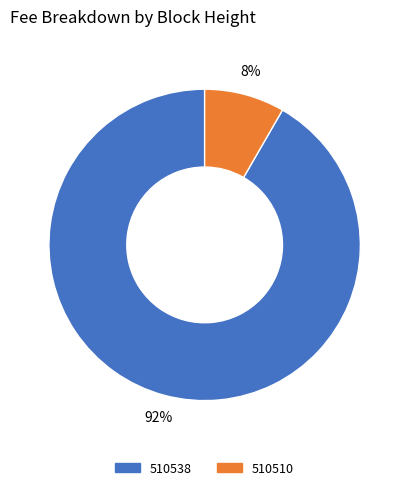

To the nearest percent, what is the combined percentage of 510510 and 510538?

100%